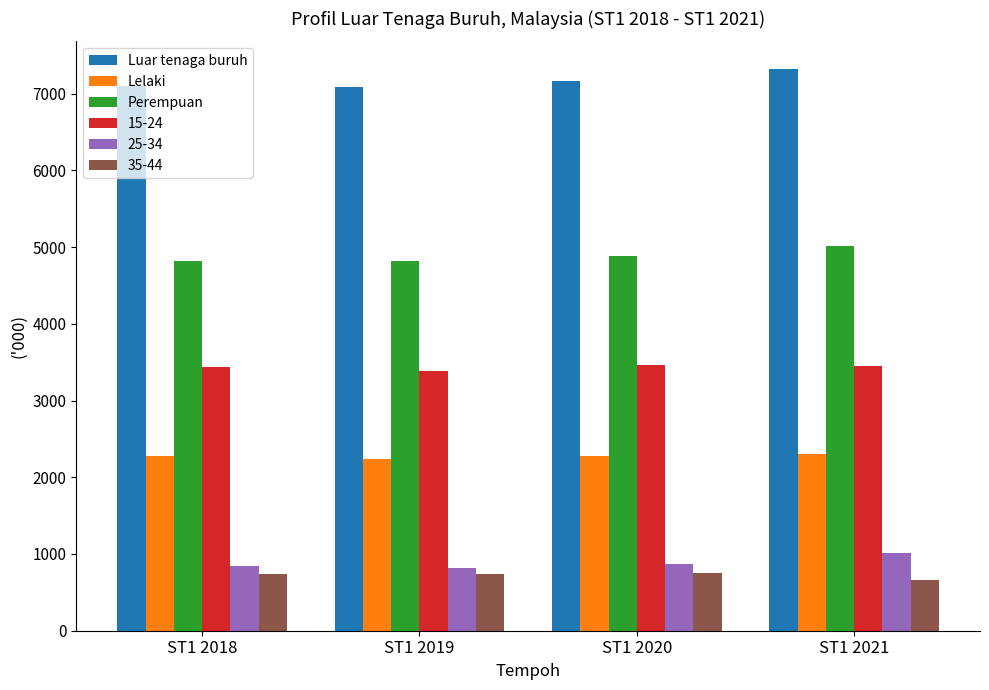

Which series has the largest total across all categories?

Luar tenaga buruh